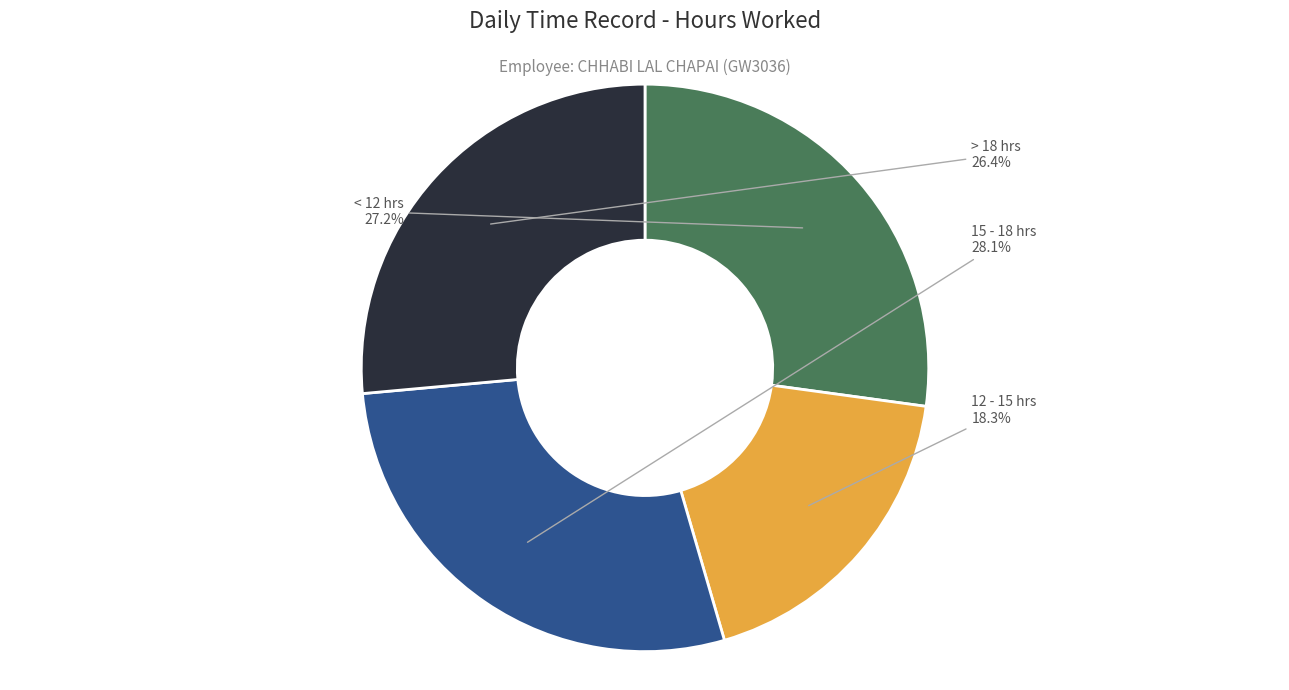

Is there a majority slice in this chart?

No